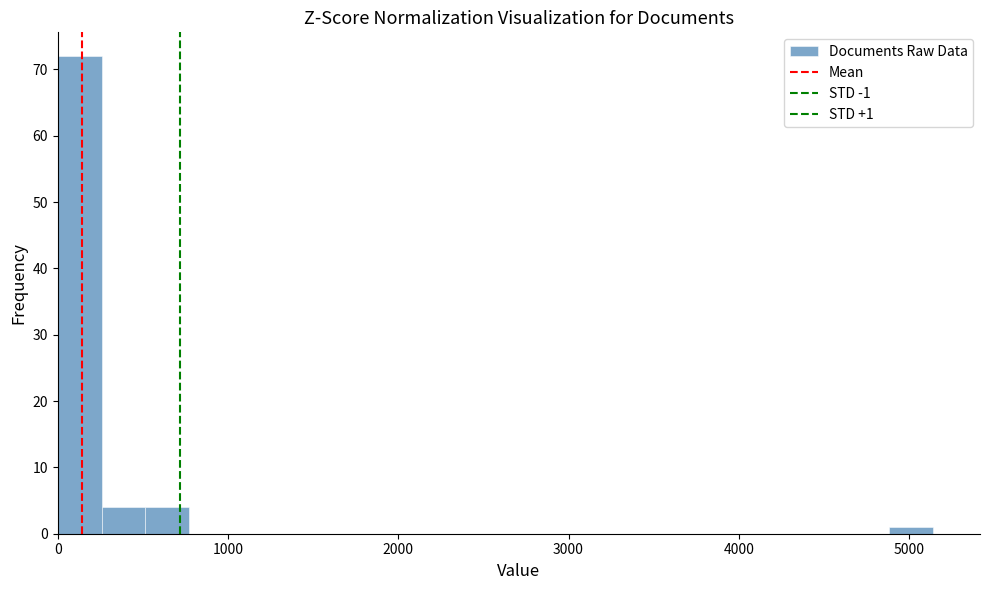

Read against the x-axis, roughly where is the centre of the tallest bar?

100